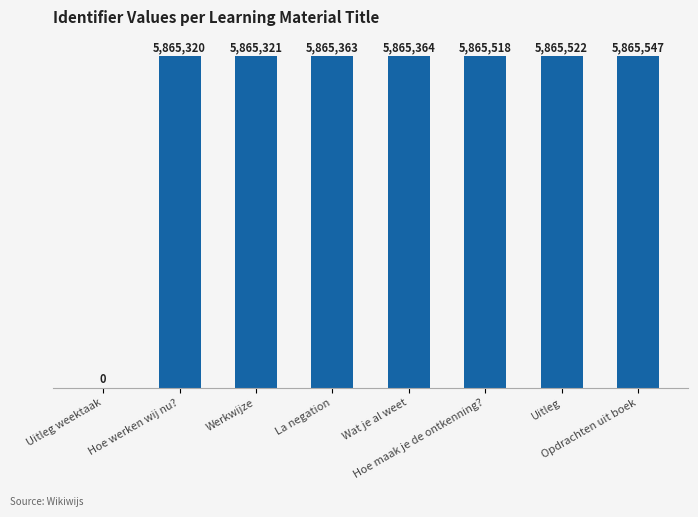

Are the bars horizontal?

No